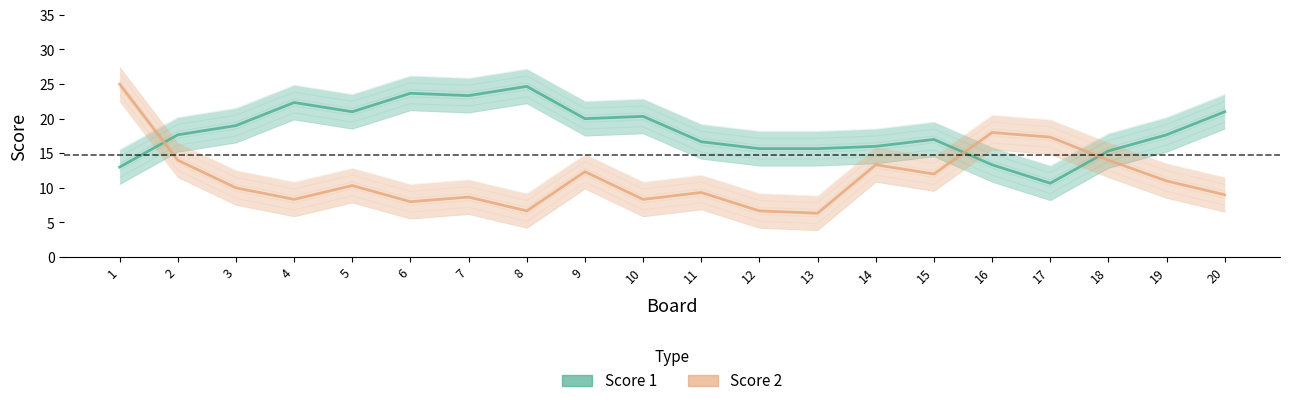

Which series has the largest total across all categories?

Score 1